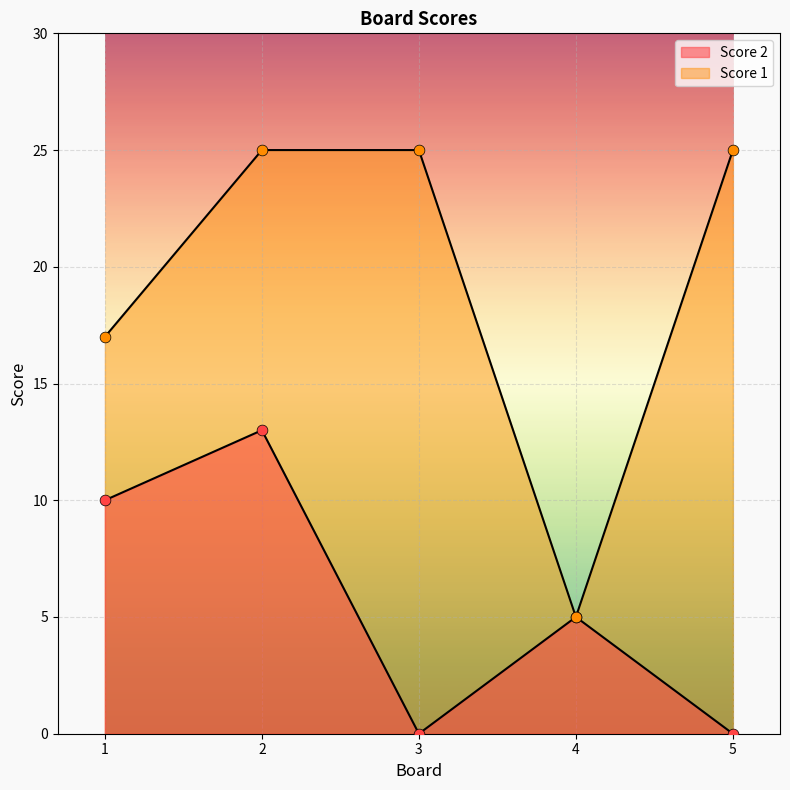

Which series reaches the maximum Y coordinate?

Score 1